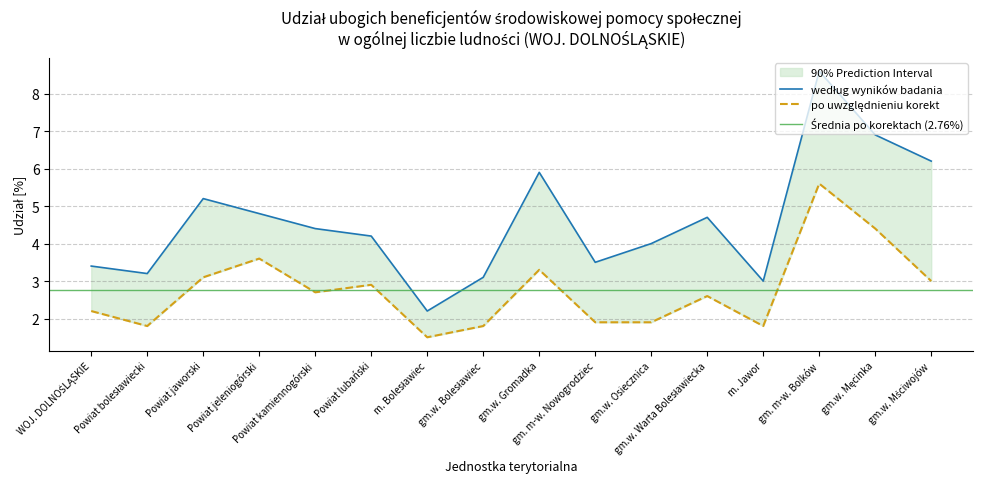

Reading right to left, what are all the values shown in this chart?

według wyników badania: 6.2	6.9	8.6	3.0	4.7	4.0	3.5	5.9	3.1	2.2	4.2	4.4	4.8	5.2	3.2	3.4
po uwzględnieniu korekt: 3.0	4.4	5.6	1.8	2.6	1.9	1.9	3.3	1.8	1.5	2.9	2.7	3.6	3.1	1.8	2.2